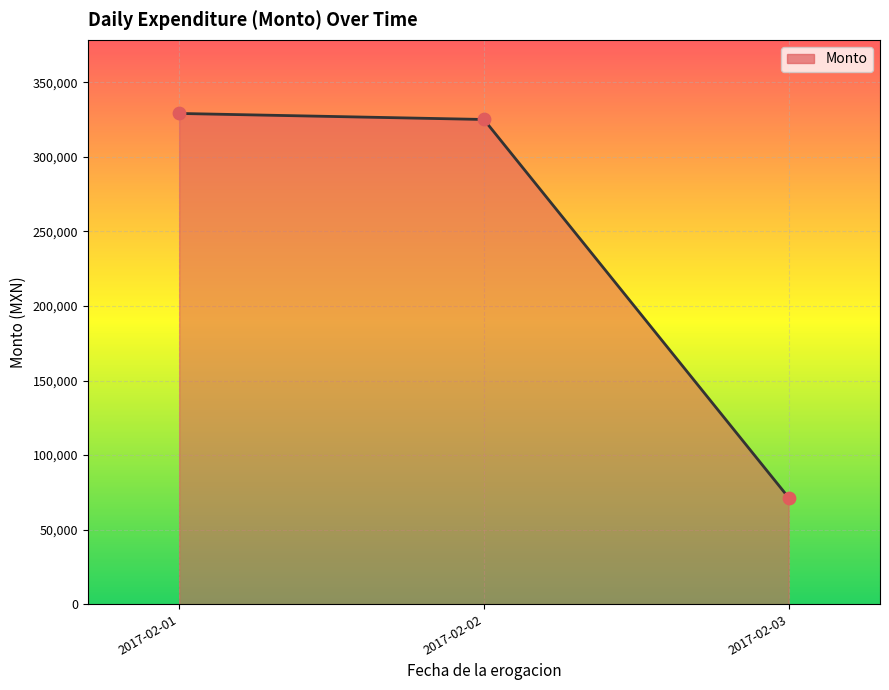

What is the change in value from 2017-02-02 to 2017-02-03?

-253616.4